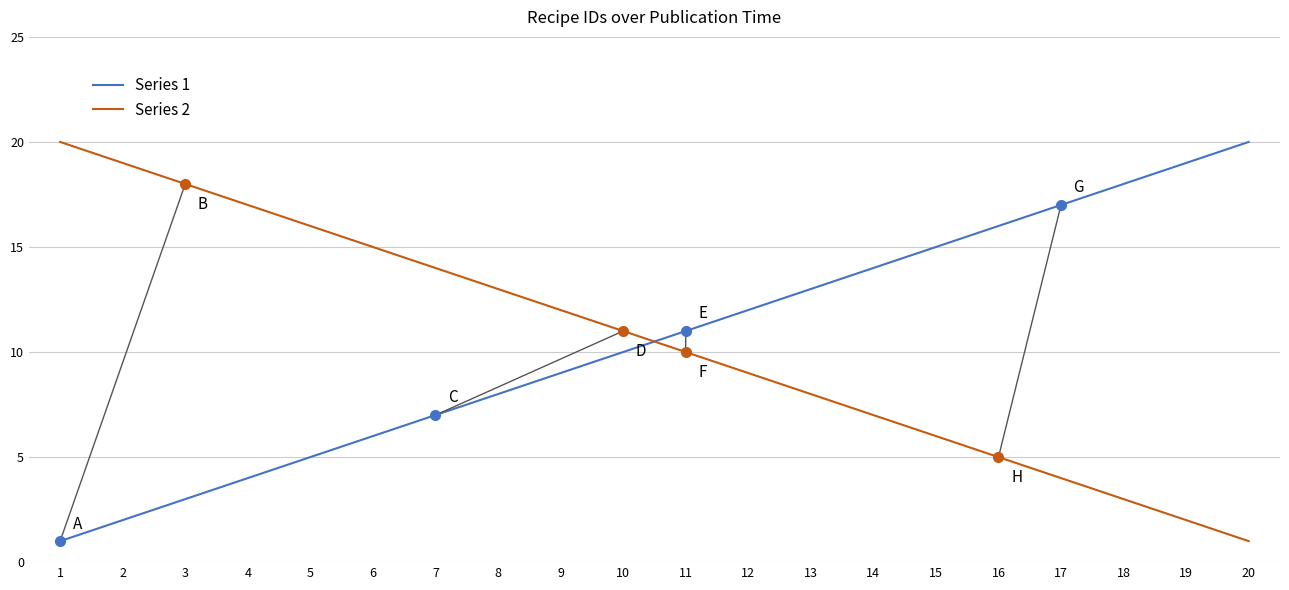

What is the maximum value shown in the chart?

20